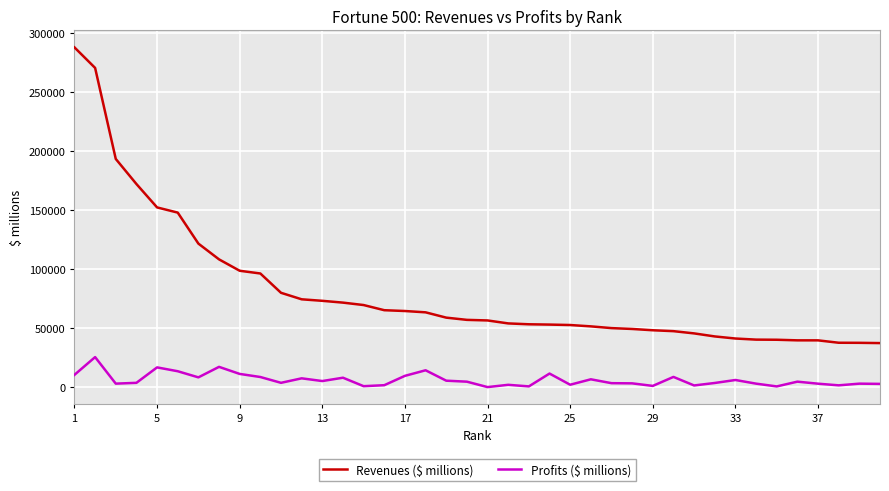

Which series has the largest total across all categories?

Revenues ($ millions)